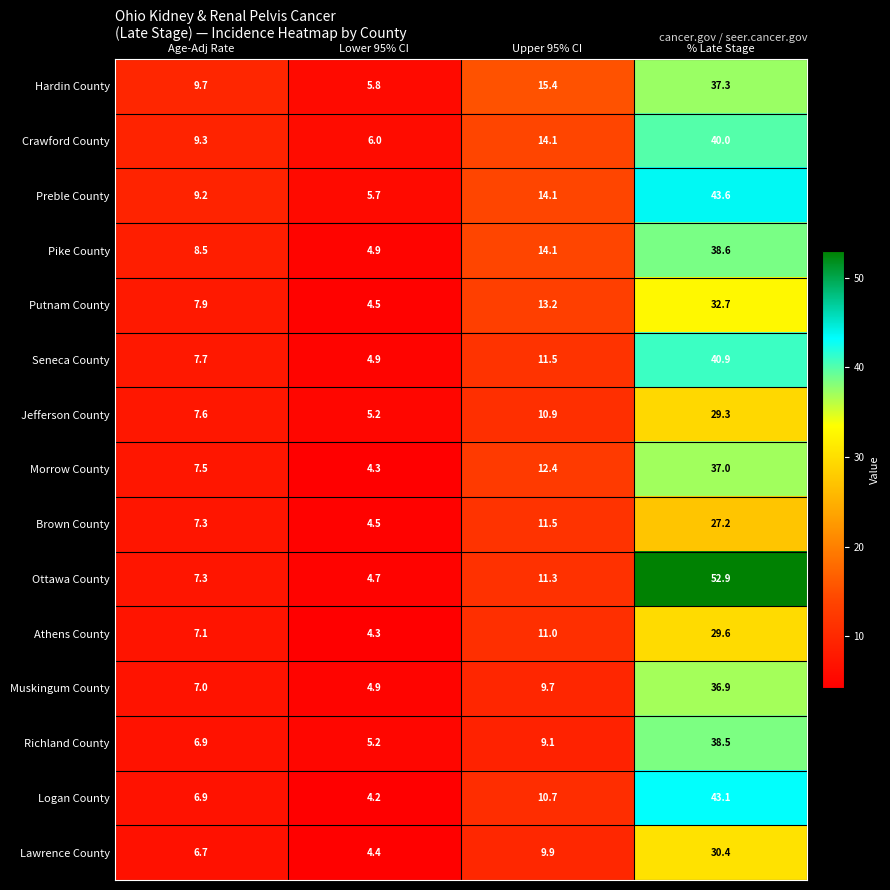

What is the lowest value of the Richland County series?

5.2